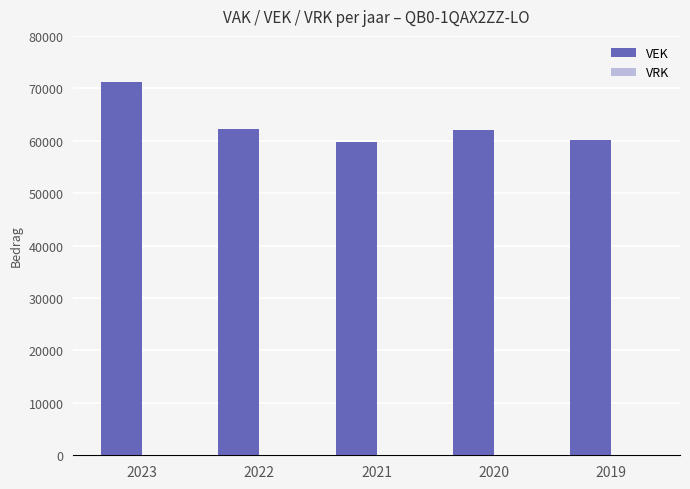

Are the bars horizontal?

No